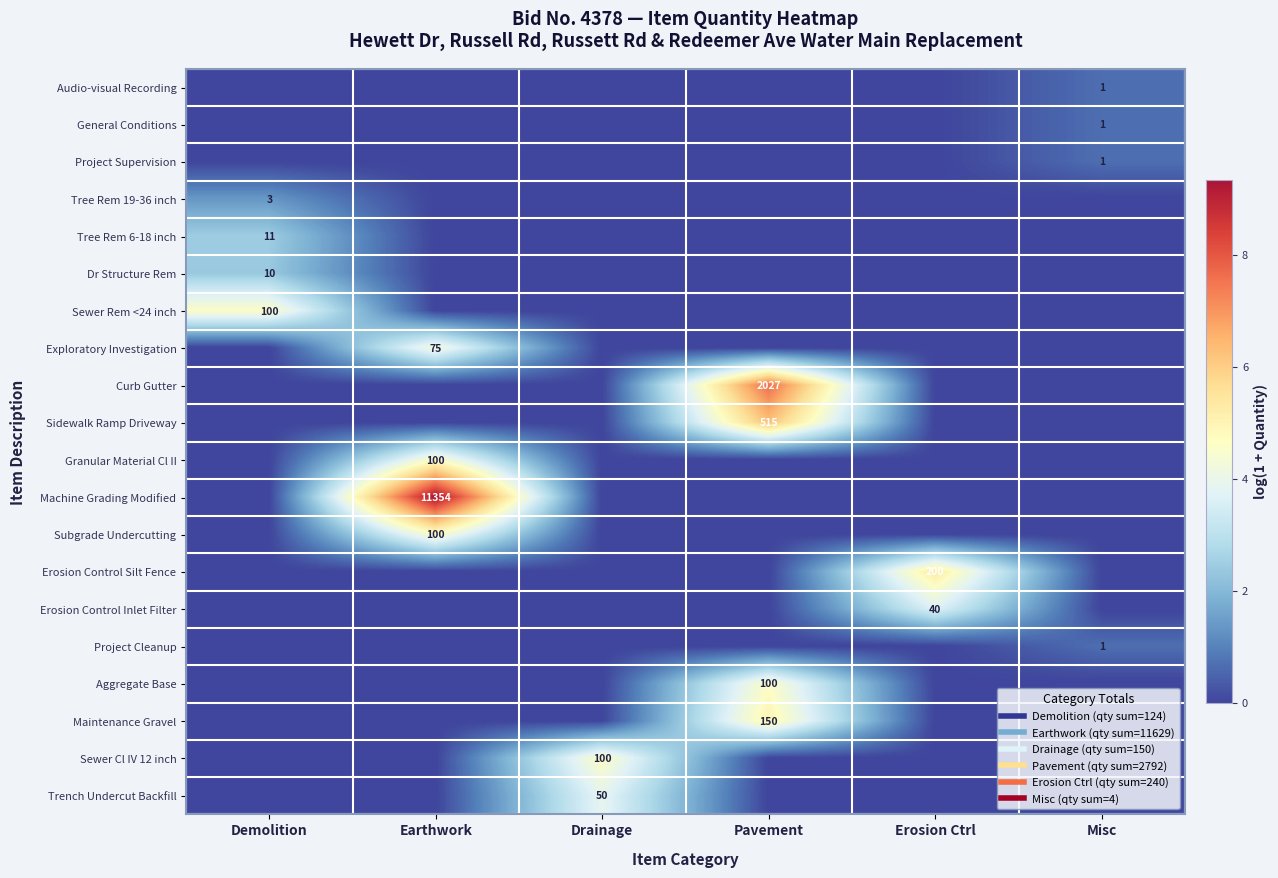

What is the maximum value shown in the chart?

9.3